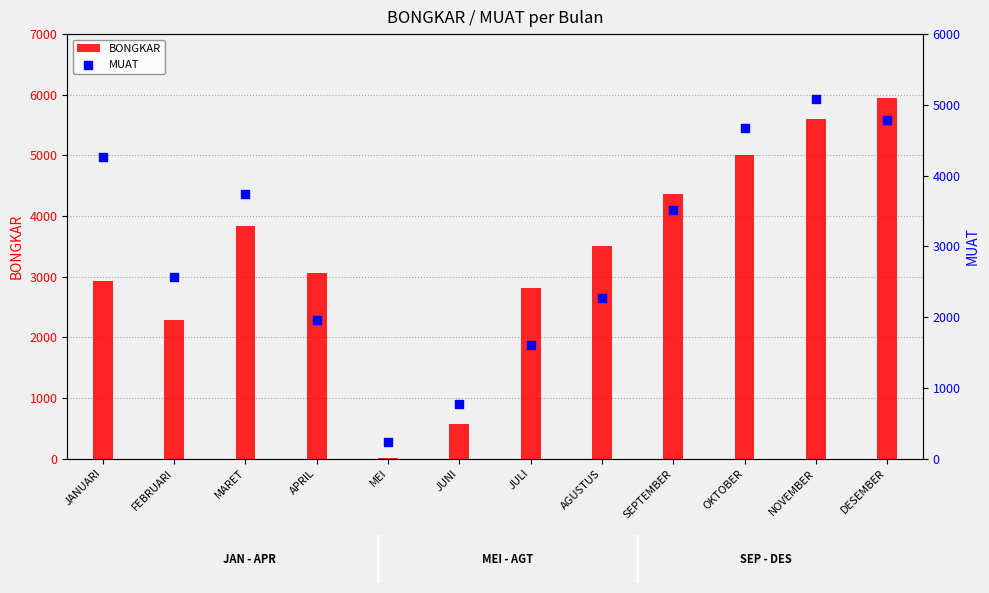

At how many categories does at least one series exceed 783?

10